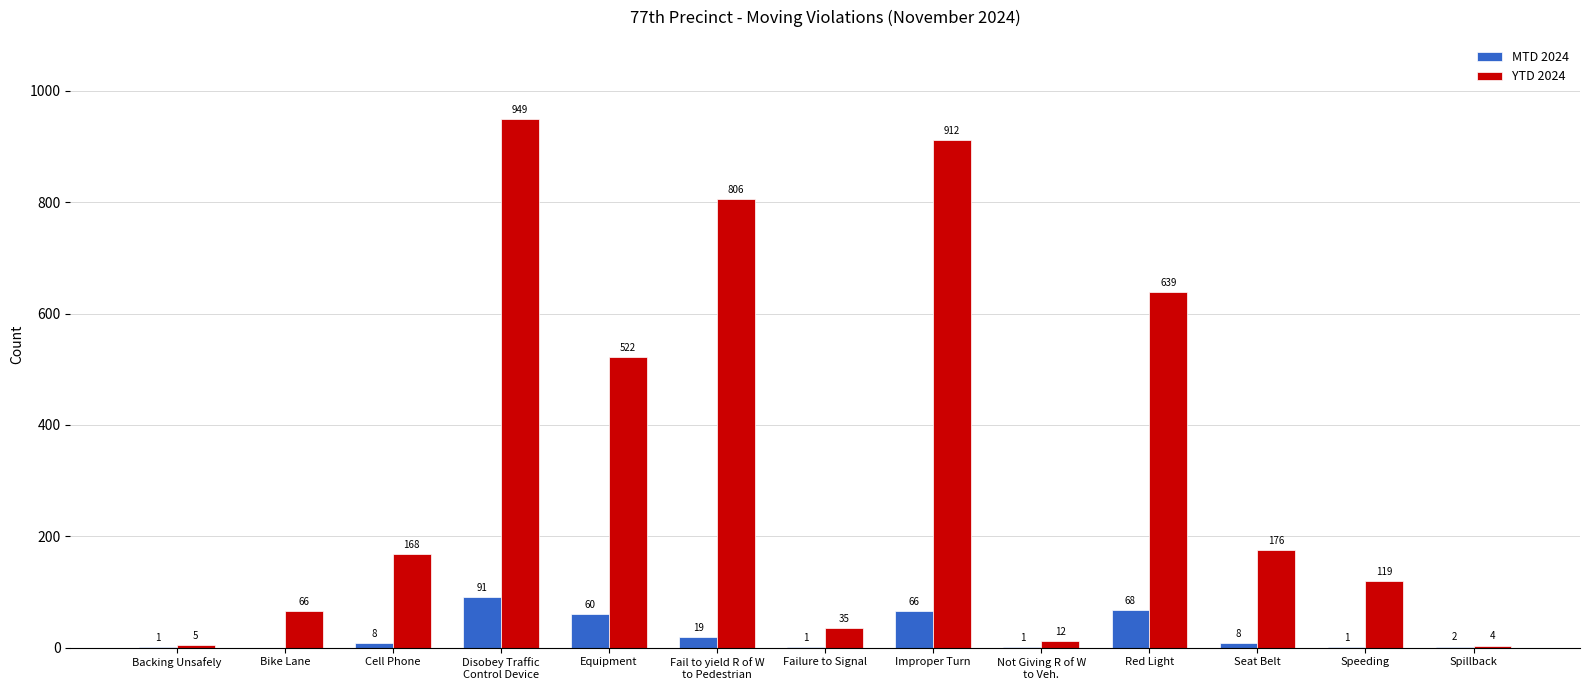

Is the value of YTD 2024 at Red Light greater than the value of MTD 2024 at Failure to Signal?

Yes